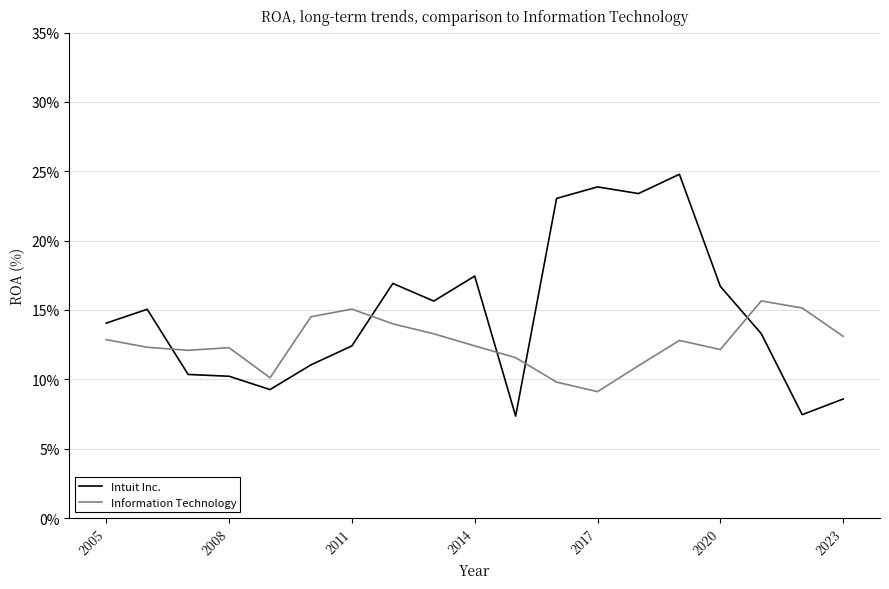

Which series has the largest total across all categories?

Intuit Inc.